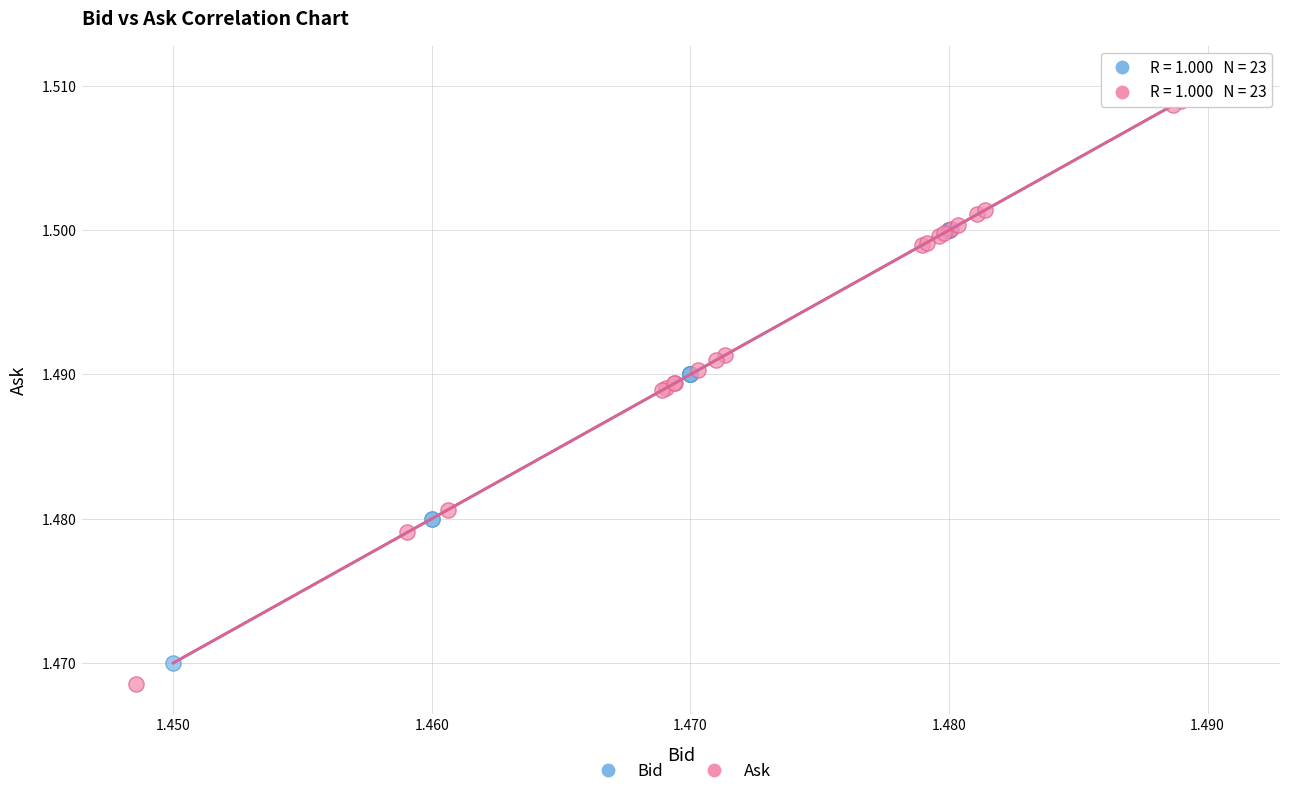

Which series contains the lowest Y value?

Ask